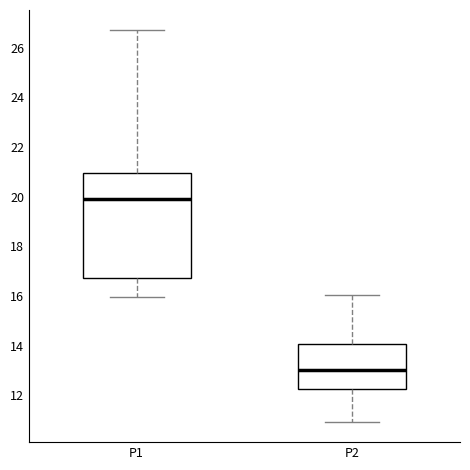

Which box is the tallest, from its lower edge to its upper edge?

P1